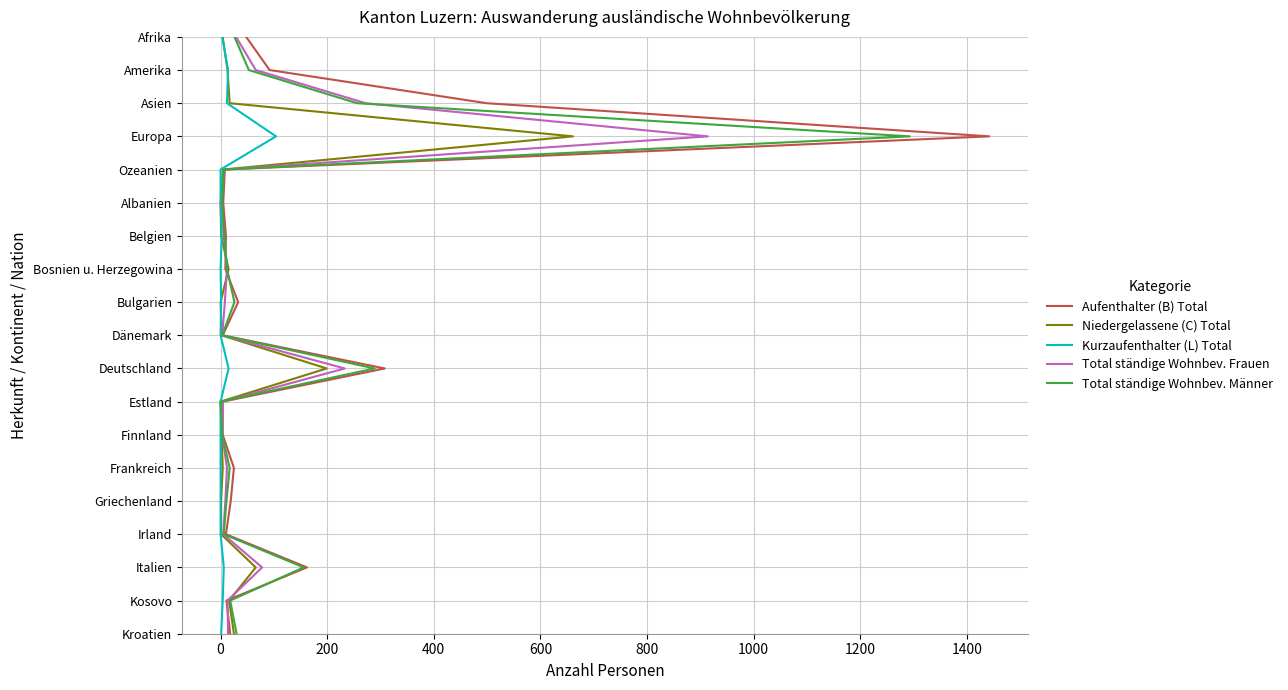

True or false: Total ständige Wohnbev. Frauen and Aufenthalter (B) Total cross at least once.

False